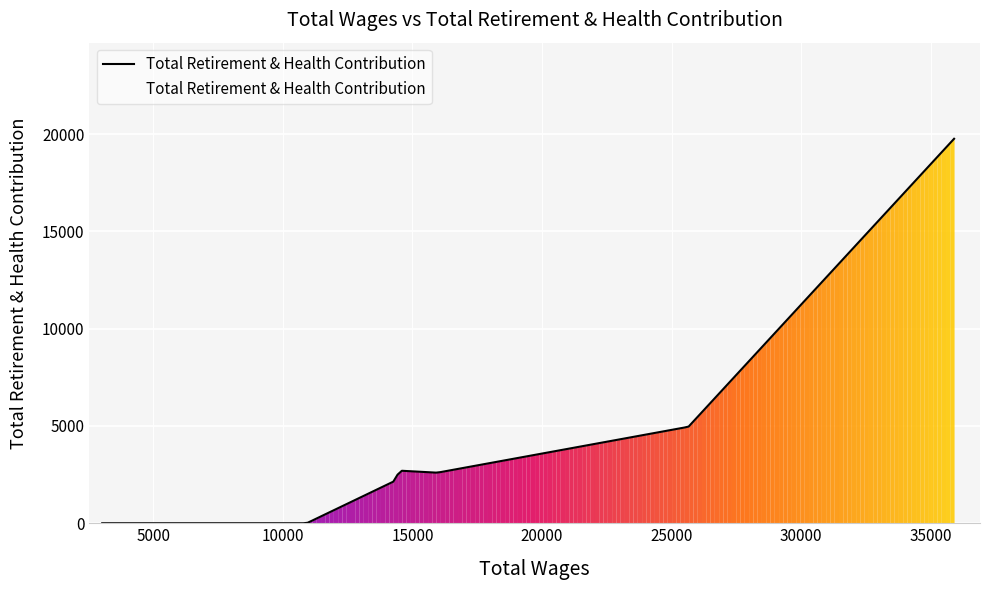

What is the difference between the maximum and minimum values?

19765.0